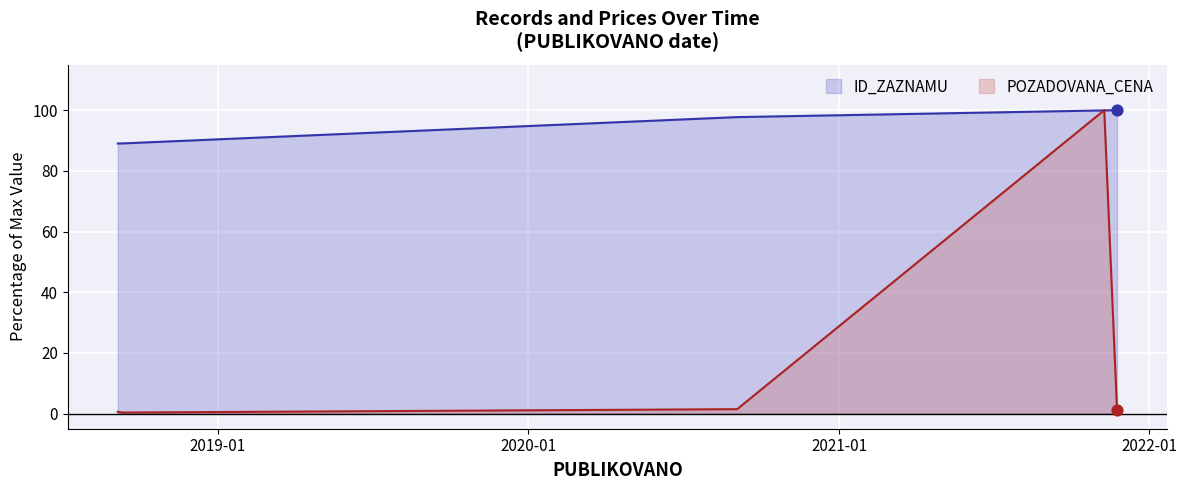

What are all the series names shown in the legend?

ID_ZAZNAMU, POZADOVANA_CENA